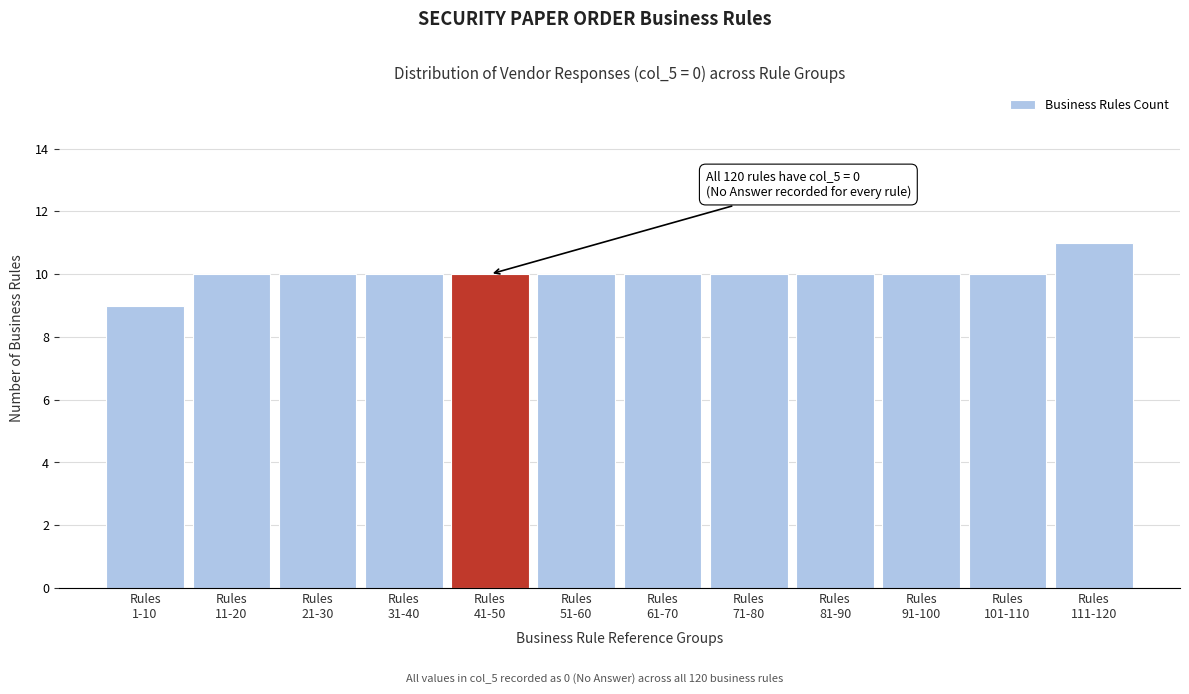

Reading right to left, transcribe all the data shown in this chart.

11	10	10	10	10	10	10	10	10	10	10	9